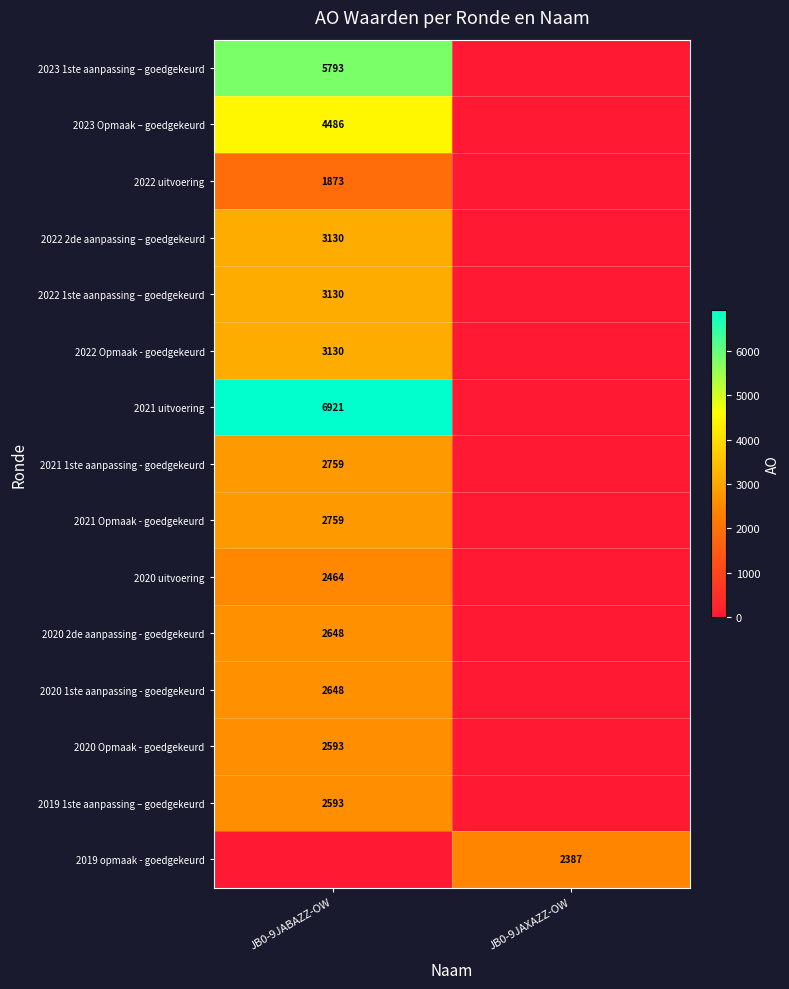

True or false: 2019 opmaak - goedgekeurd has a value of 3759 at JB0-9JAXAZZ-OW.

False